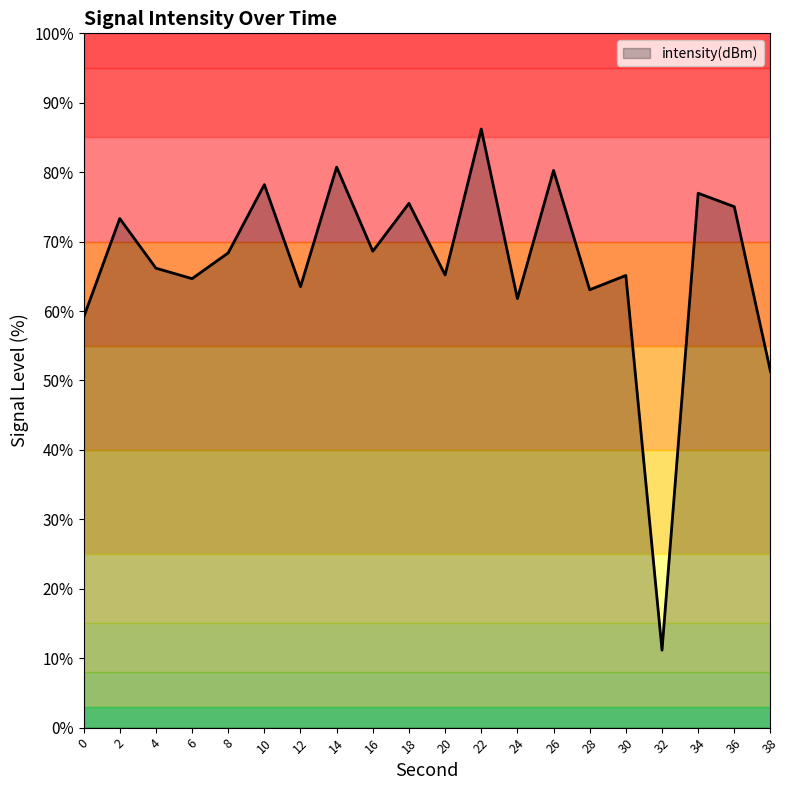

How many interior local valleys (lower than both neighbors) does the data have?

7